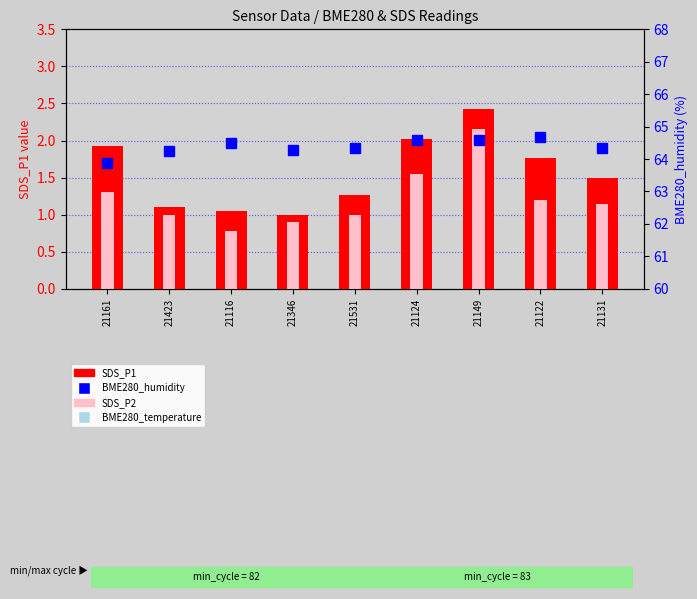

Reading left to right, list all the values displayed in this chart.

SDS_P1: 1.9	1.1	1.1	1.0	1.3	2.0	2.4	1.8	1.5
SDS_P2: 1.3	1.0	0.8	0.9	1.0	1.6	2.1	1.2	1.1
BME280_humidity: 63.9	64.2	64.5	64.3	64.3	64.6	64.6	64.7	64.3
BME280_temperature: 7.3	7.2	7.1	7.2	7.2	7.1	7.1	7.1	7.1